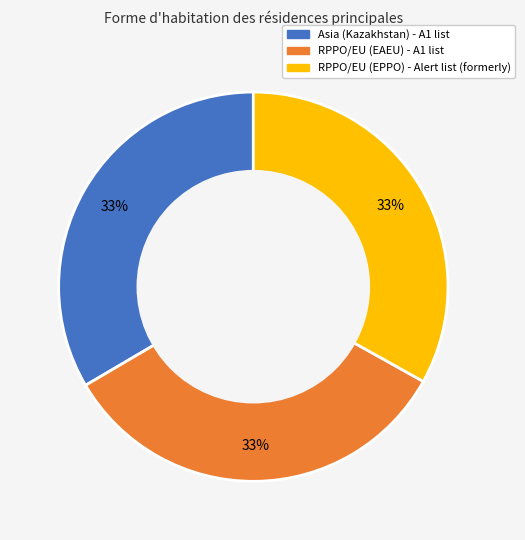

To the nearest percent, what is the combined percentage of RPPO/EU (EPPO) and Asia?

67%